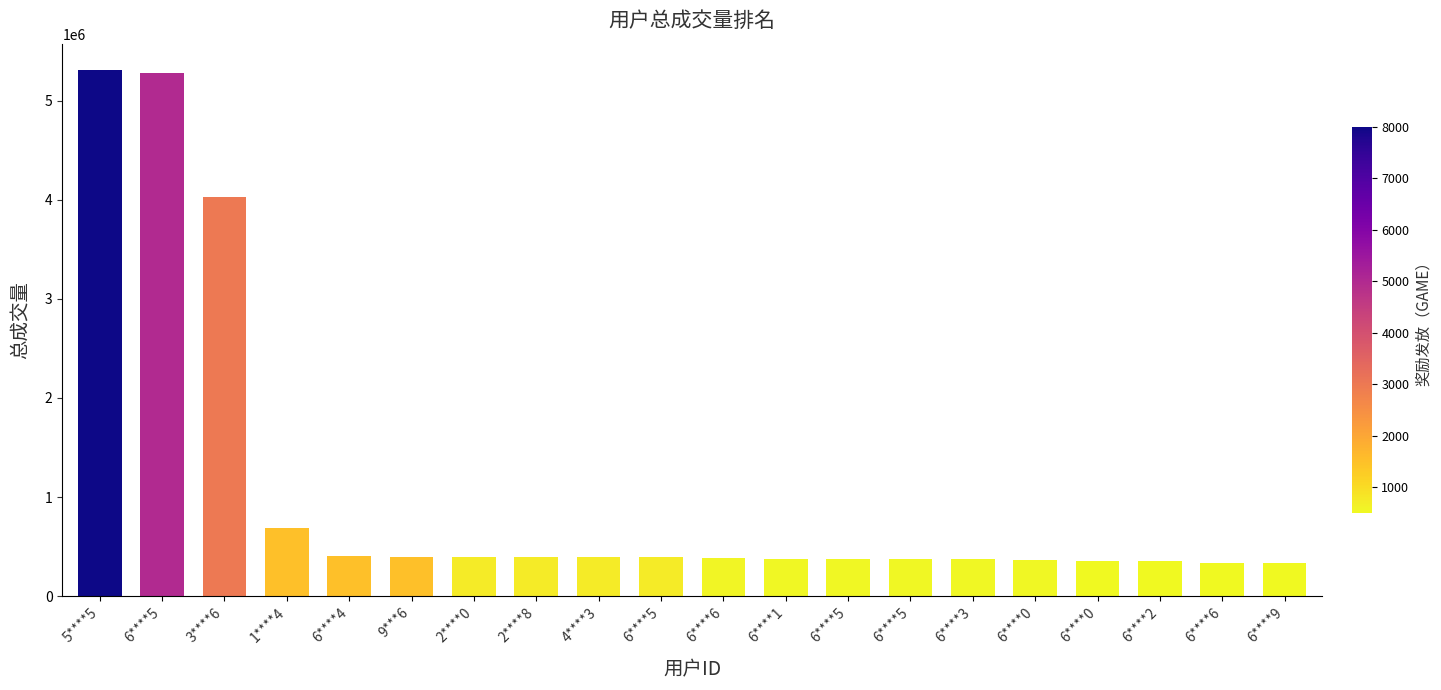

True or false: the data shows 635201.6 at 6****6.

False